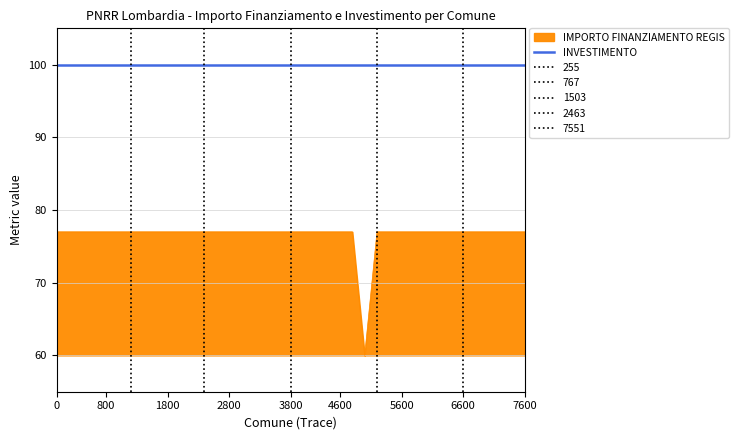

Reading left to right, transcribe all the data shown in this chart.

77.0	77.0	77.0	77.0	77.0	77.0	77.0	77.0	77.0	77.0	77.0	77.0	77.0	77.0	77.0	77.0	77.0	77.0	77.0	77.0	77.0	77.0	77.0	77.0	77.0	60.0	77.0	77.0	77.0	77.0	77.0	77.0	77.0	77.0	77.0	77.0	77.0	77.0	77.0